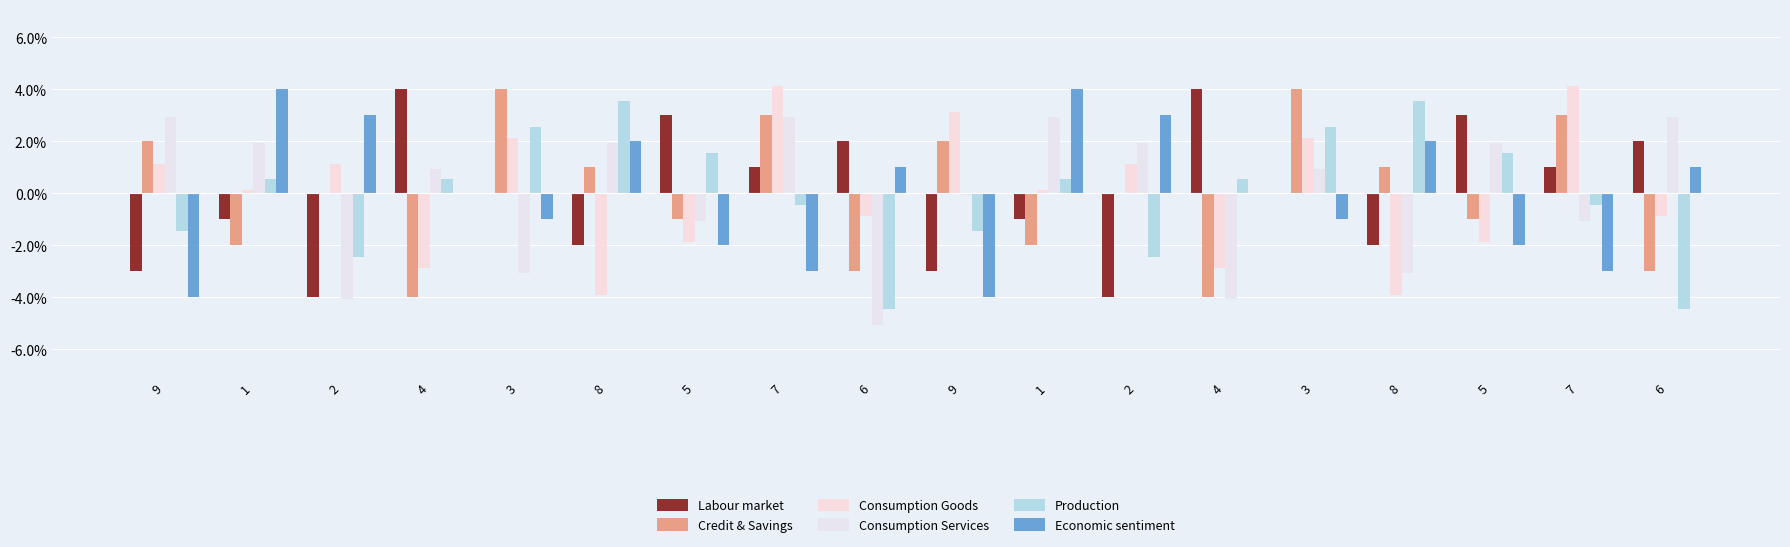

Which has a higher value, 8 or 7?

7